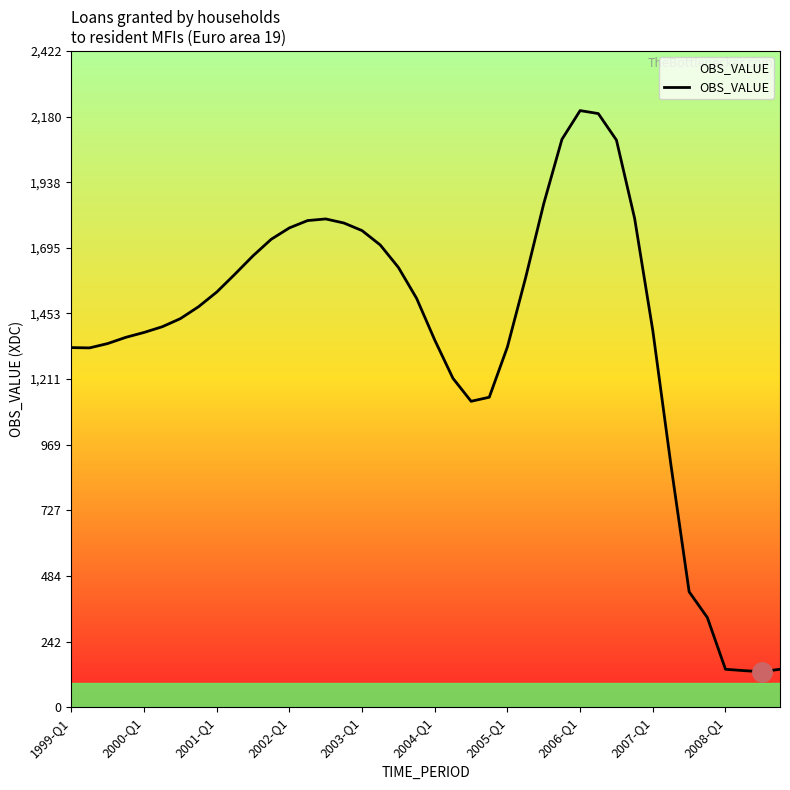

What is the minimum value shown in the chart?

130.8